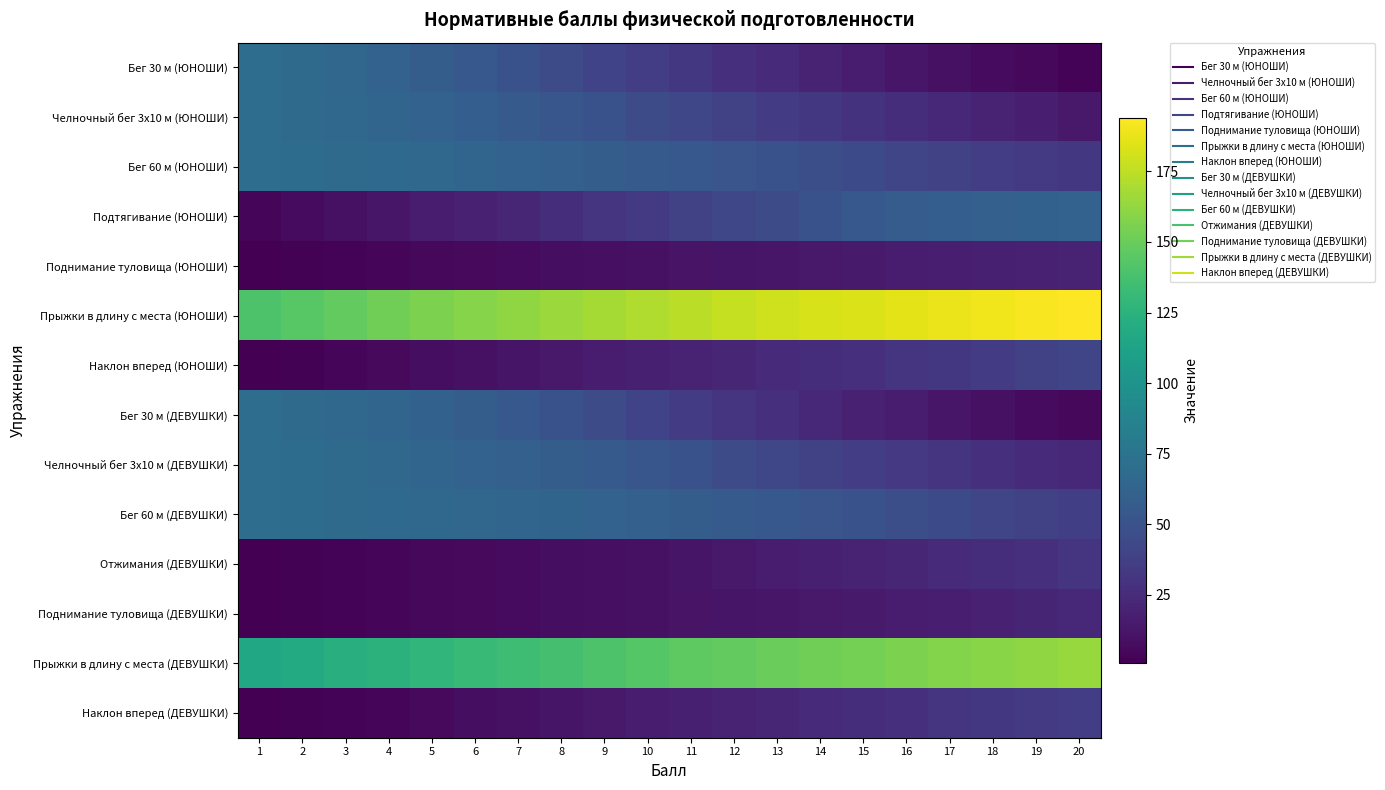

Which has a higher value, 19 or 2?

2